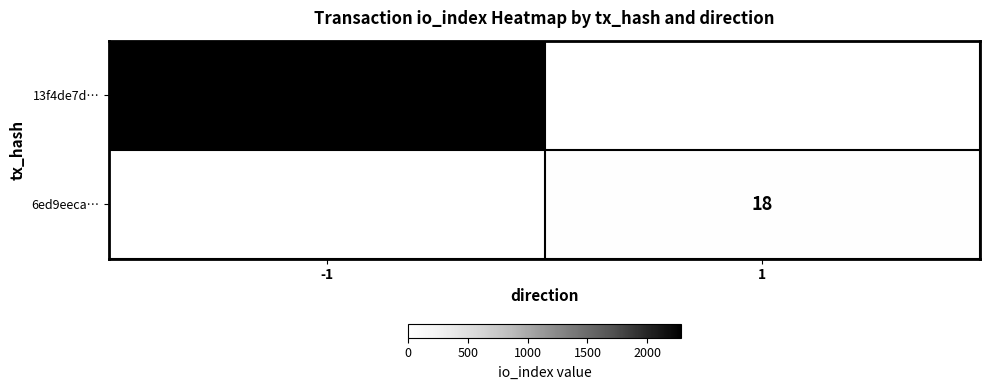

The value of 6ed9eeca… at 1 is 26. True or false?

False